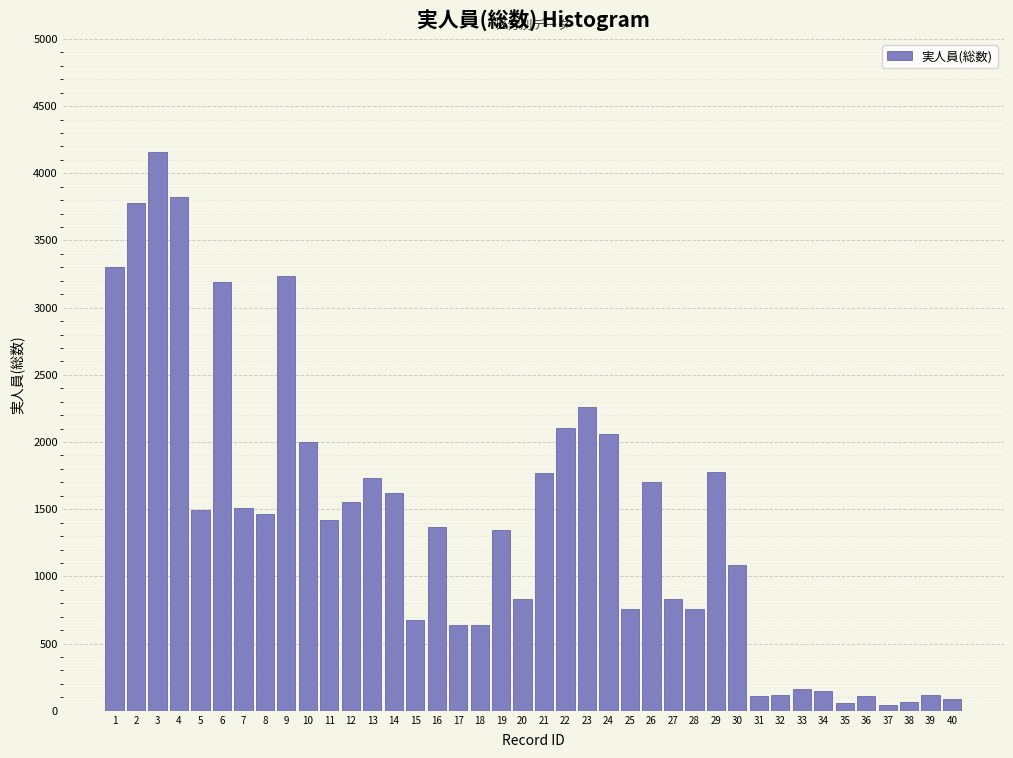

What is the change in value from 4 to 23?

-1559